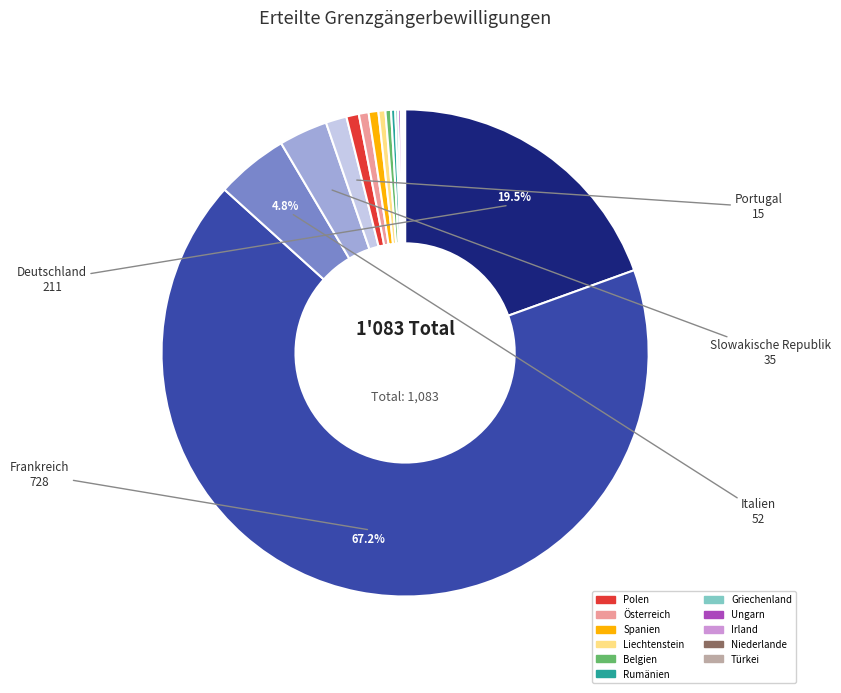

Is there a majority slice in this chart?

Yes